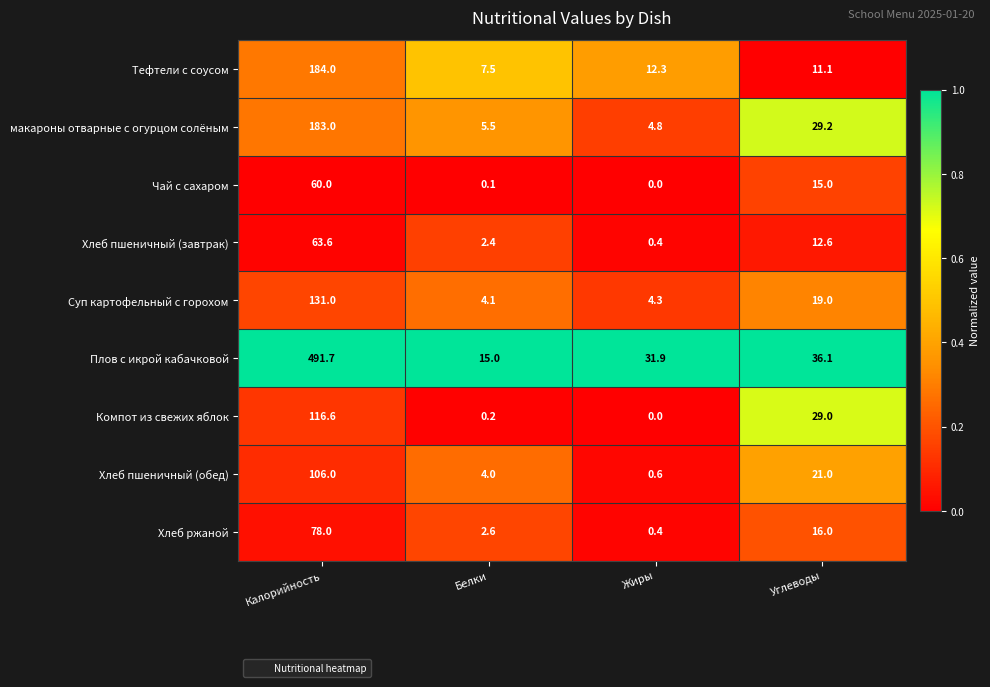

The макароны отварные с огурцом солёным series shows 2.6 at Жиры. True or false?

False